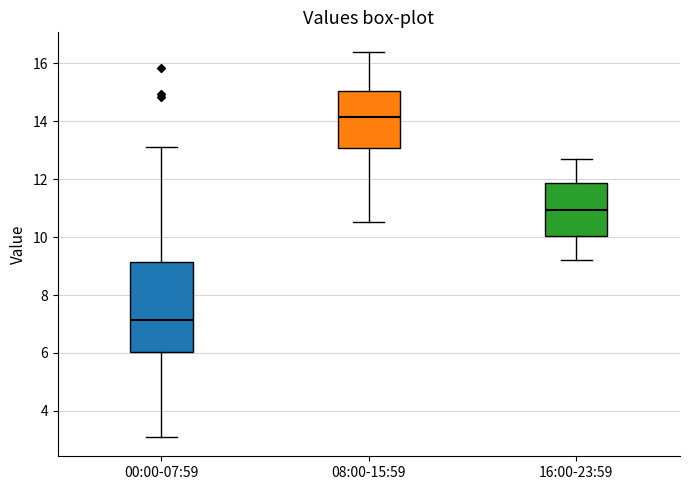

Reading left to right, read every box against the y-axis: the position of its median line, the range the box covers, and the ends of its whiskers. The values are not printed on the chart, so give them approximately, as read against the axis.

00:00-07:59: median 7.2, box 6.0 to 9.2, whiskers 3.2 to 13.2
08:00-15:59: median 14.2, box 13.0 to 15.0, whiskers 10.6 to 16.4
16:00-23:59: median 11.0, box 10.0 to 11.8, whiskers 9.2 to 12.8